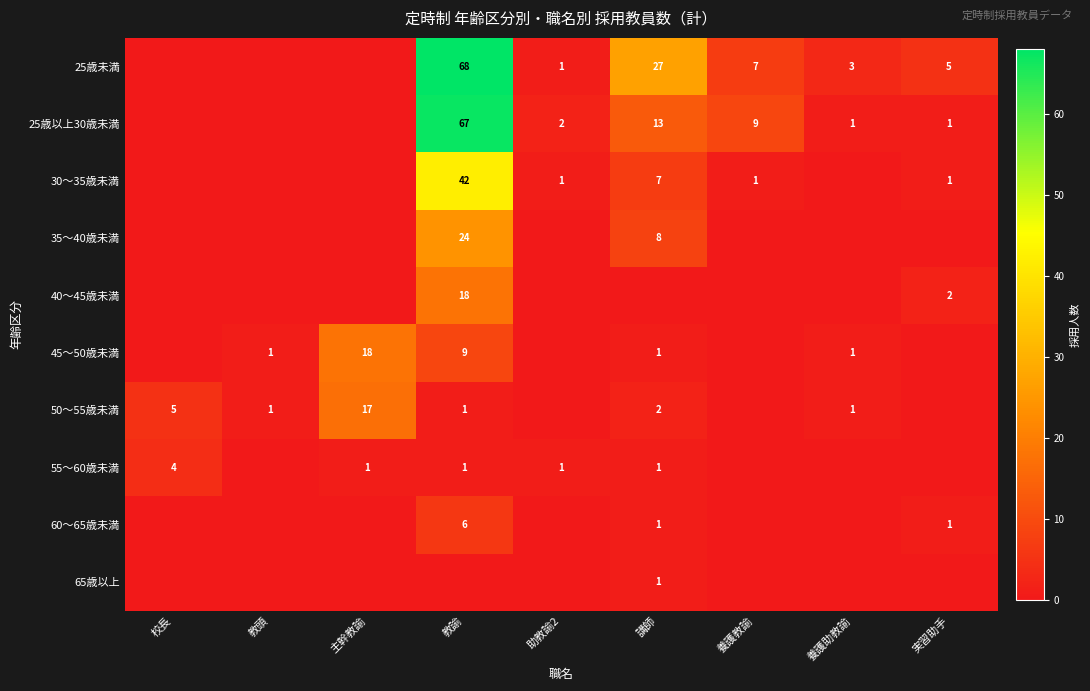

The 25歳以上30歳未満 series shows 13 at 講師. True or false?

True